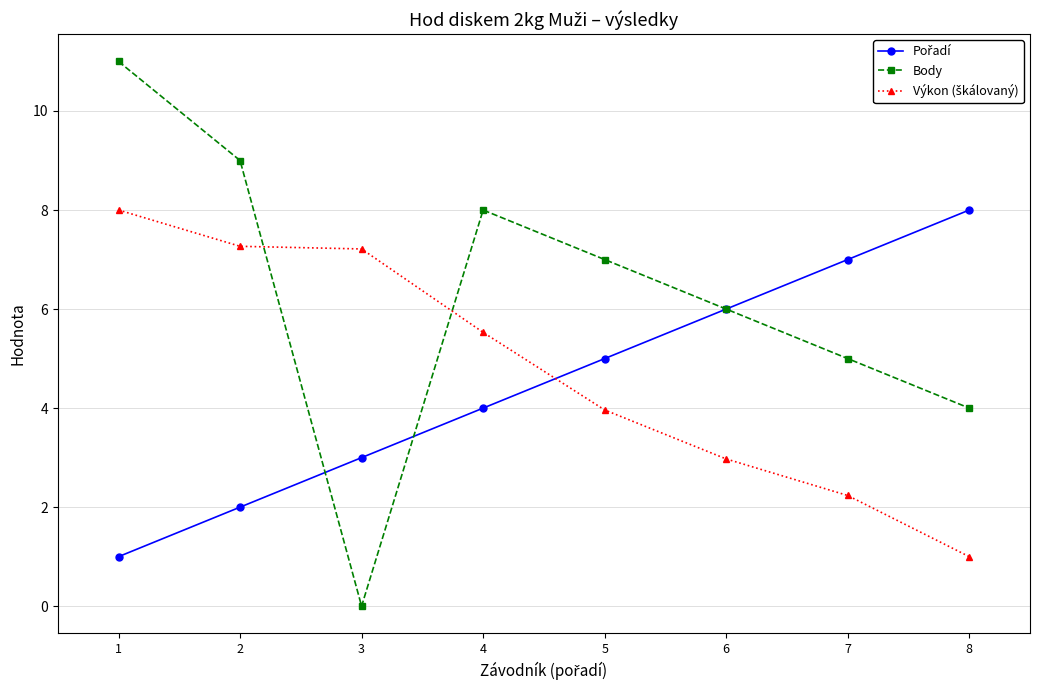

Where is the first local minimum for Body?

3